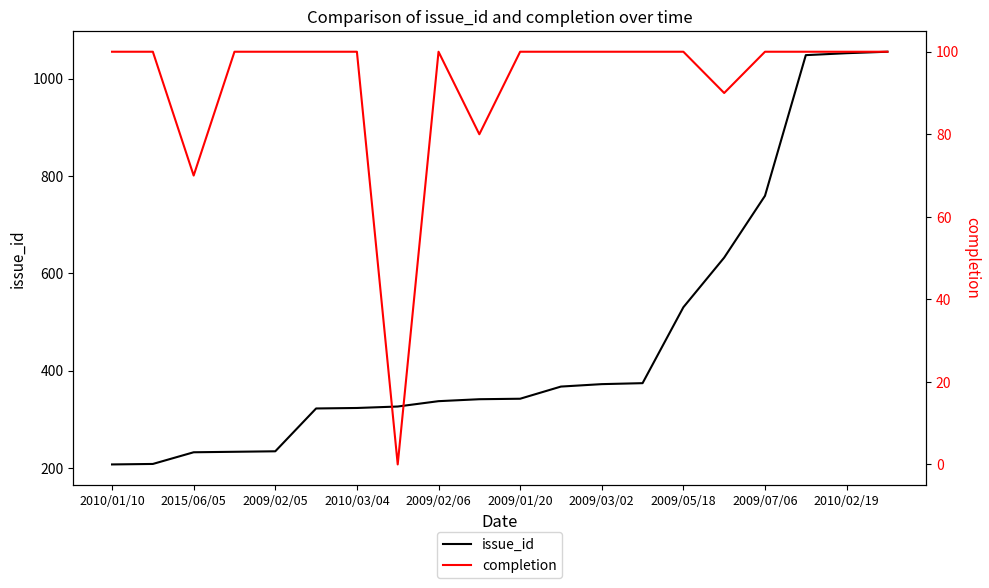

Rank the series by their average value, from highest to lowest.

issue_id, completion